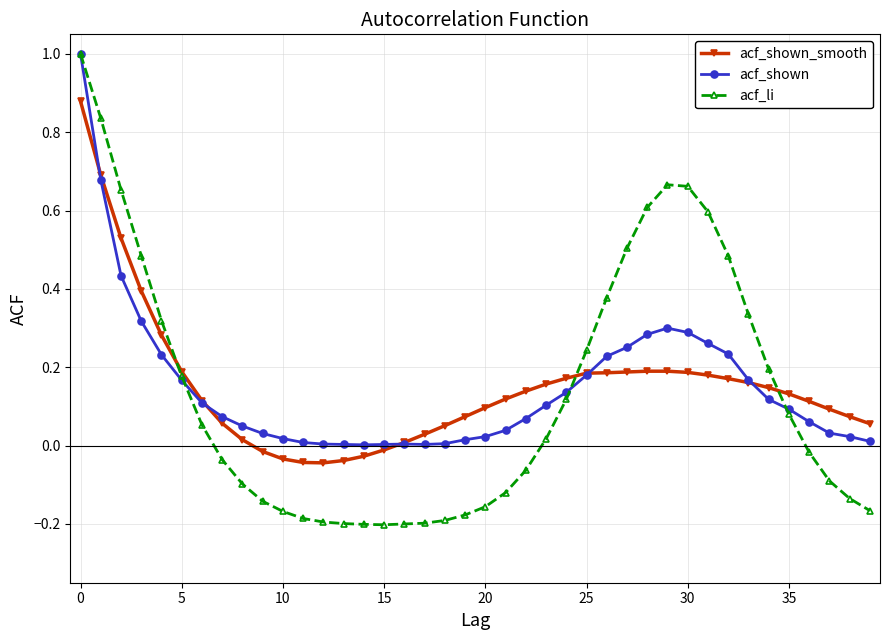

What are all the series names shown in the legend?

acf_shown_smooth, acf_shown, acf_li